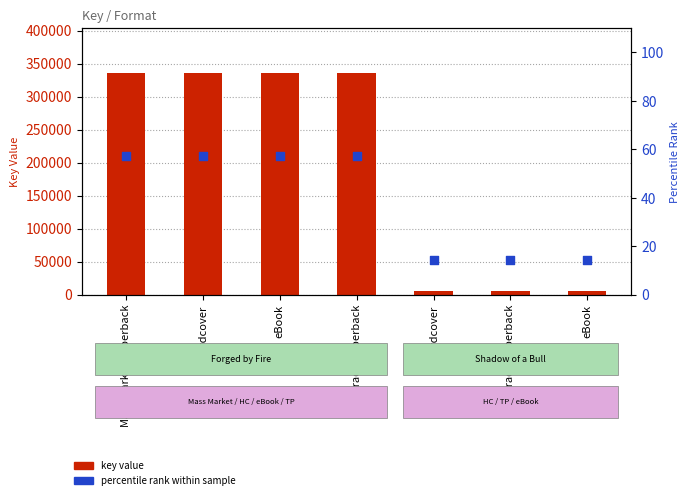

Which series has the largest total across all categories?

key value